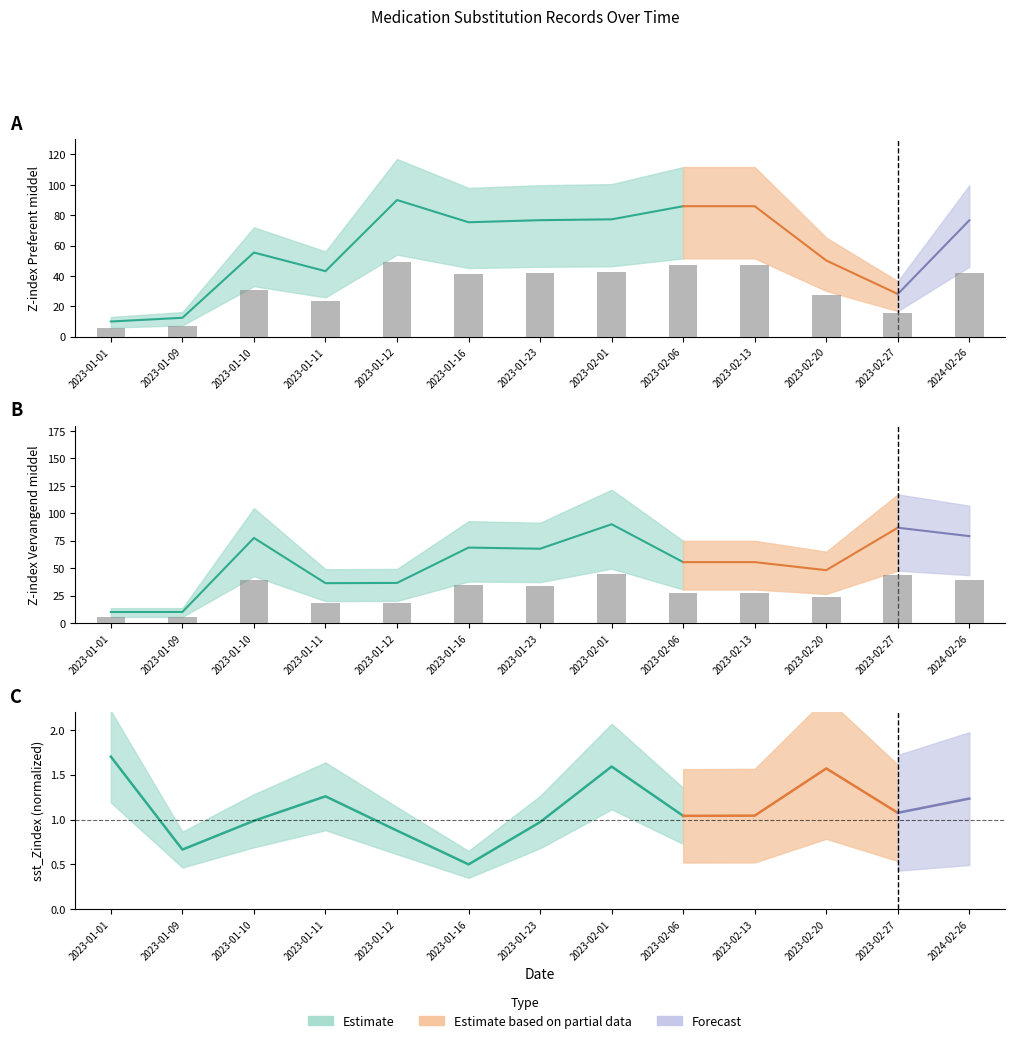

Which label corresponds to the smallest value in the chart?

2023-01-01